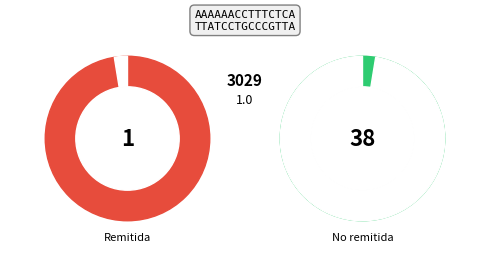

Which slice is the smallest?

Remitida